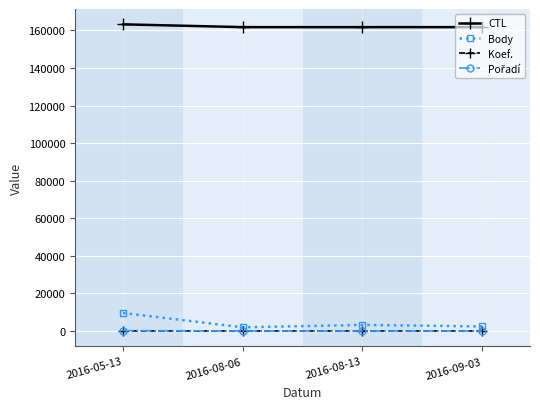

What is the maximum value shown in the chart?

163207